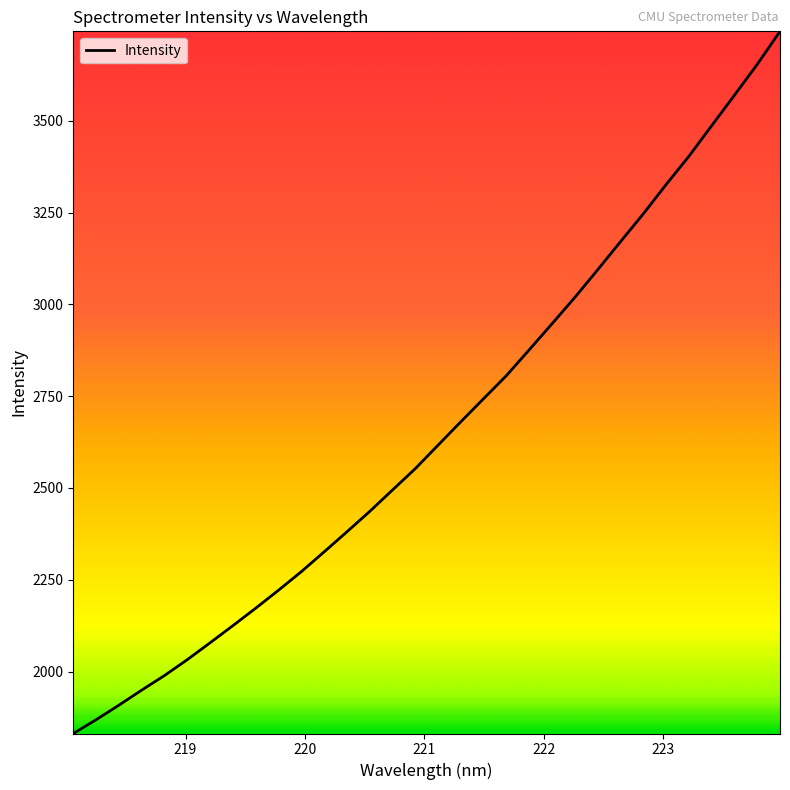

What is the smallest value displayed?

1831.2